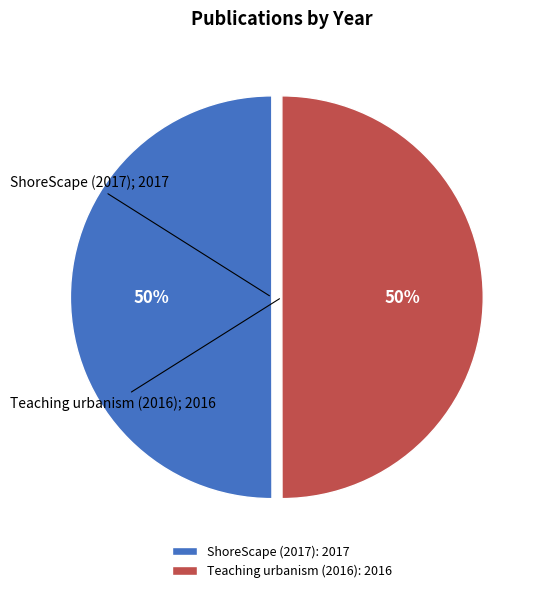

Count the number of slices in the pie.

2